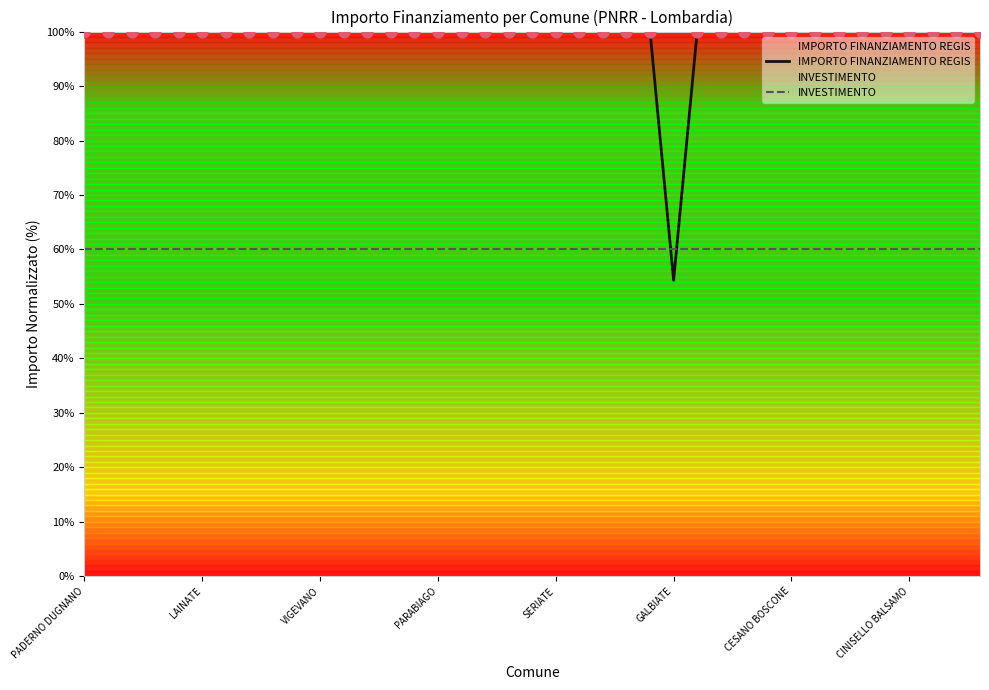

What are all the series names shown in the legend?

IMPORTO FINANZIAMENTO REGIS, INVESTIMENTO